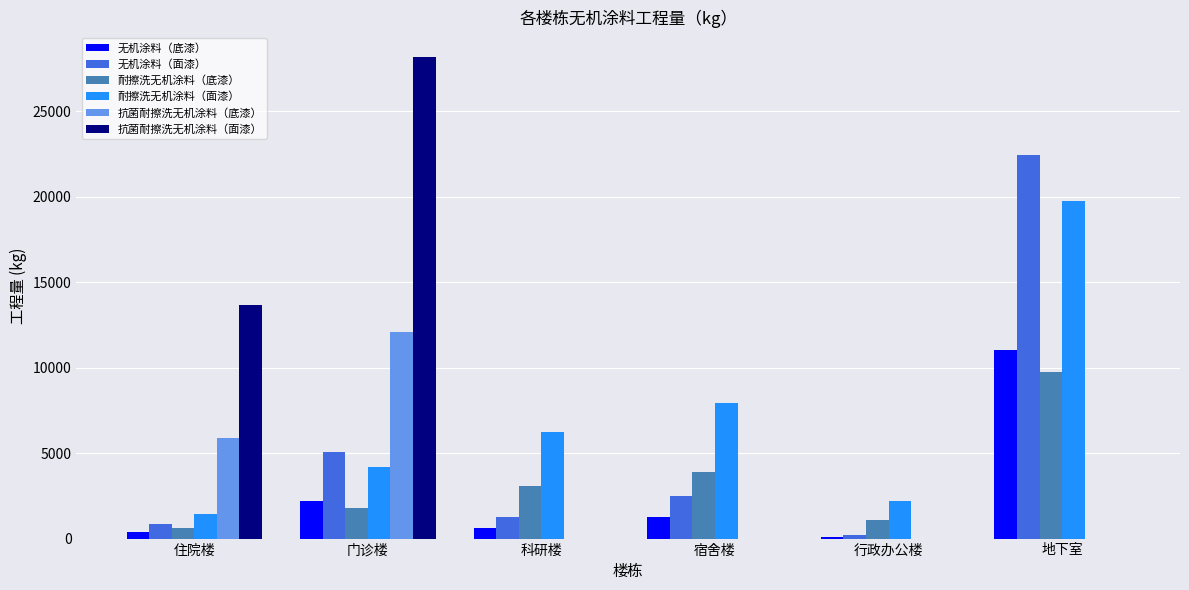

What are all the series names shown in the legend?

无机涂料（底漆）, 无机涂料（面漆）, 耐擦洗无机涂料（底漆）, 耐擦洗无机涂料（面漆）, 抗菌耐擦洗无机涂料（底漆）, 抗菌耐擦洗无机涂料（面漆）